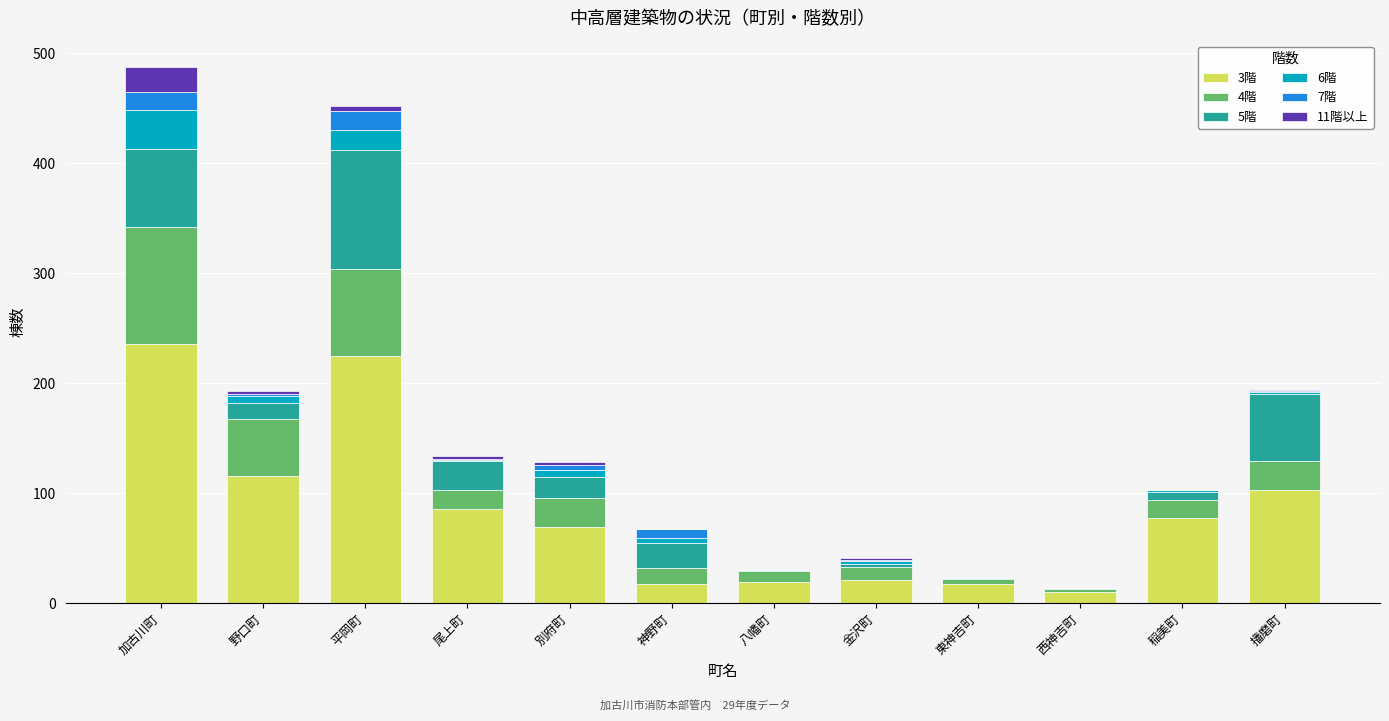

What are all the series names shown in the legend?

3階, 4階, 5階, 6階, 7階, 11階以上